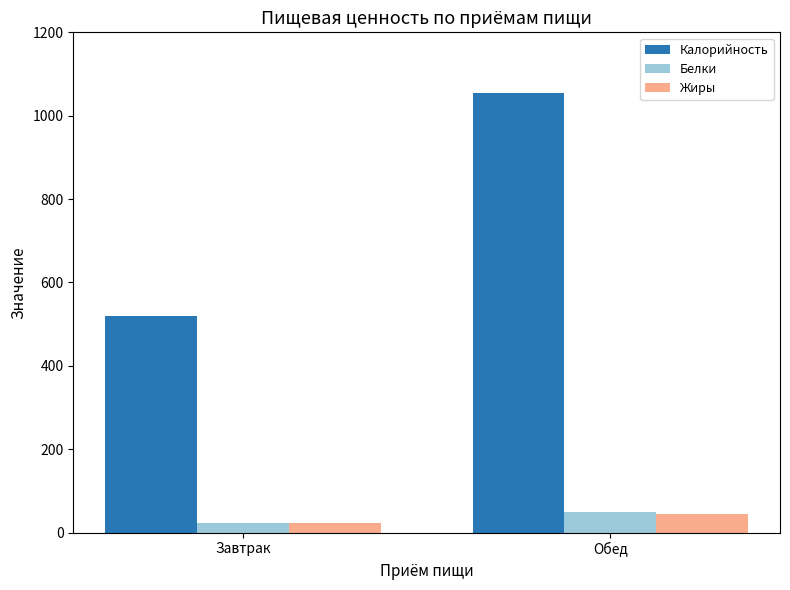

Rank the categories by Калорийность value from highest to lowest.

Обед, Завтрак